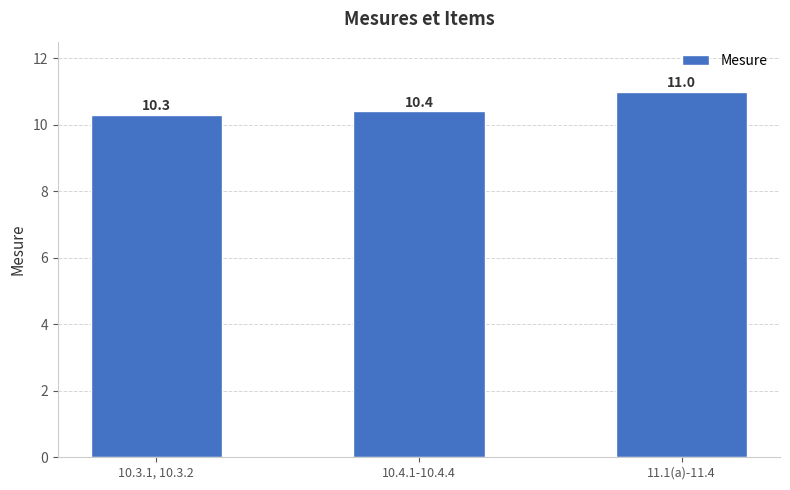

Reading left to right, extract all data points from this chart.

10.3	10.4	11.0